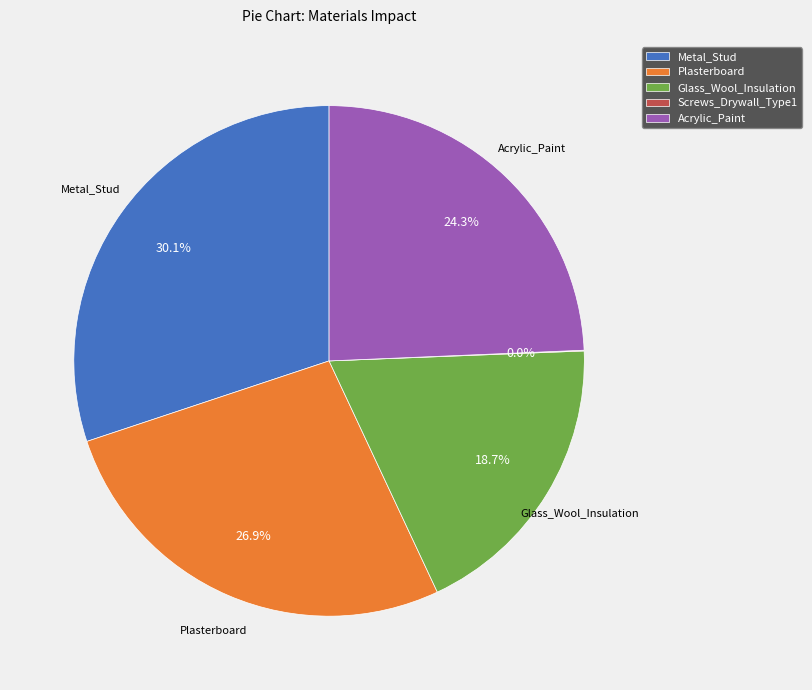

Do Metal_Stud and Glass_Wool_Insulation together represent more than half of the pie?

No